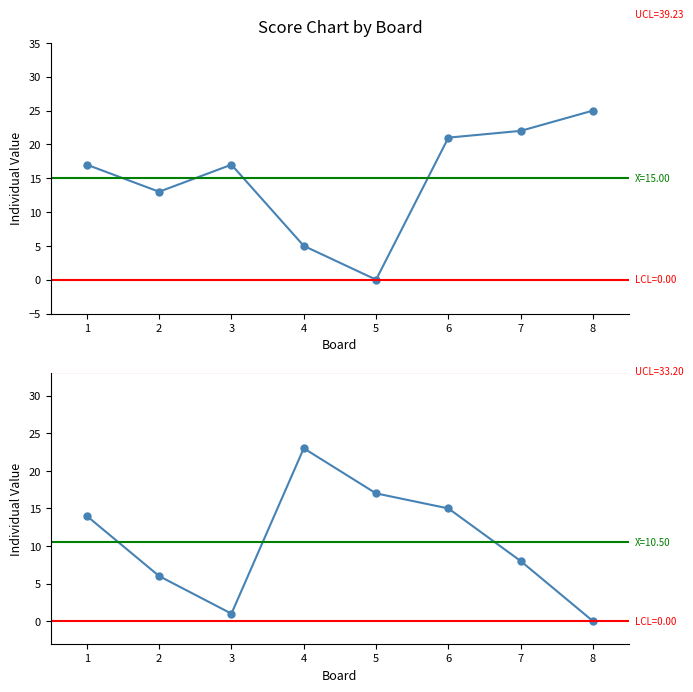

The value of Score 2 at 8 is -11. True or false?

False